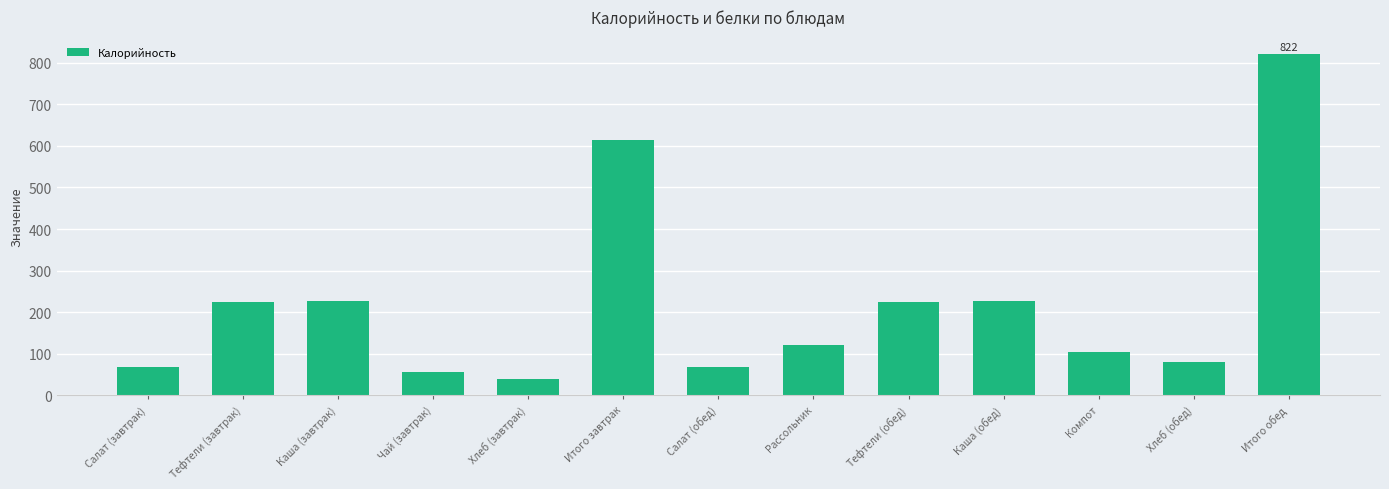

At which category does the chart reach its peak across all series?

Итого обед